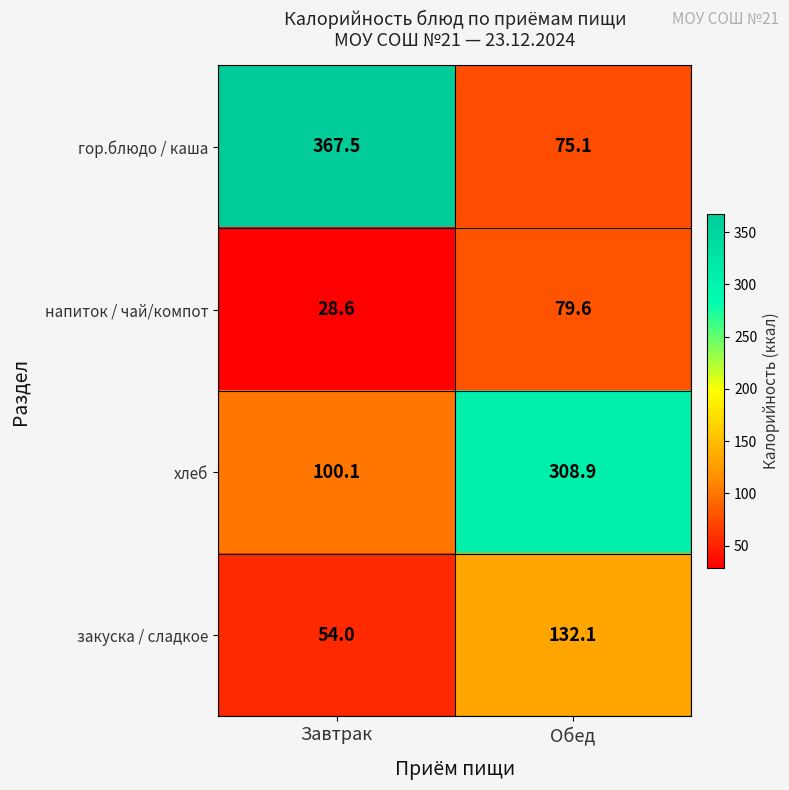

The value of напиток / чай/компот at Завтрак is 28.6. True or false?

True